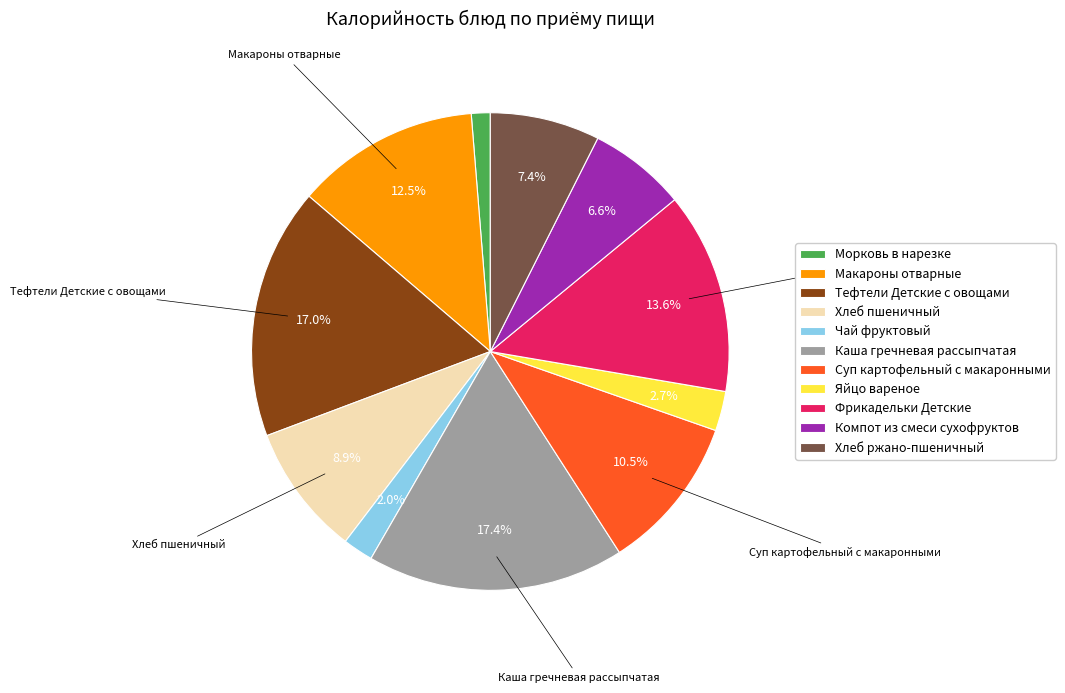

Which has a higher value, Хлеб пшеничный or Чай фруктовый?

Хлеб пшеничный